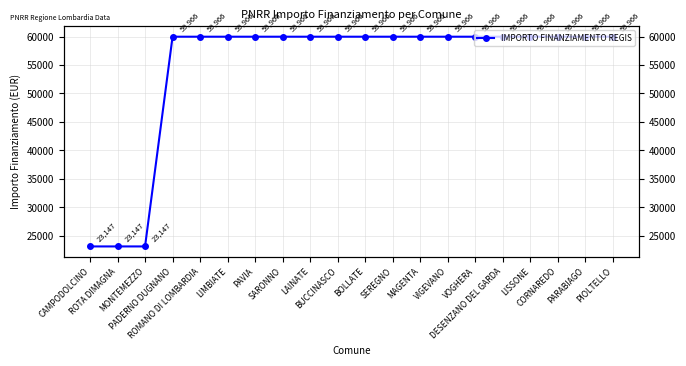

Rank the categories by value from highest to lowest.

PADERNO DUGNANO, ROMANO DI LOMBARDIA, LIMBIATE, PAVIA, SARONNO, LAINATE, BUCCINASCO, BOLLATE, SEREGNO, MAGENTA, VIGEVANO, VOGHERA, DESENZANO DEL GARDA, LISSONE, CORNAREDO, PARABIAGO, PIOLTELLO, CAMPODOLCINO, ROTA DIMAGNA, MONTEMEZZO